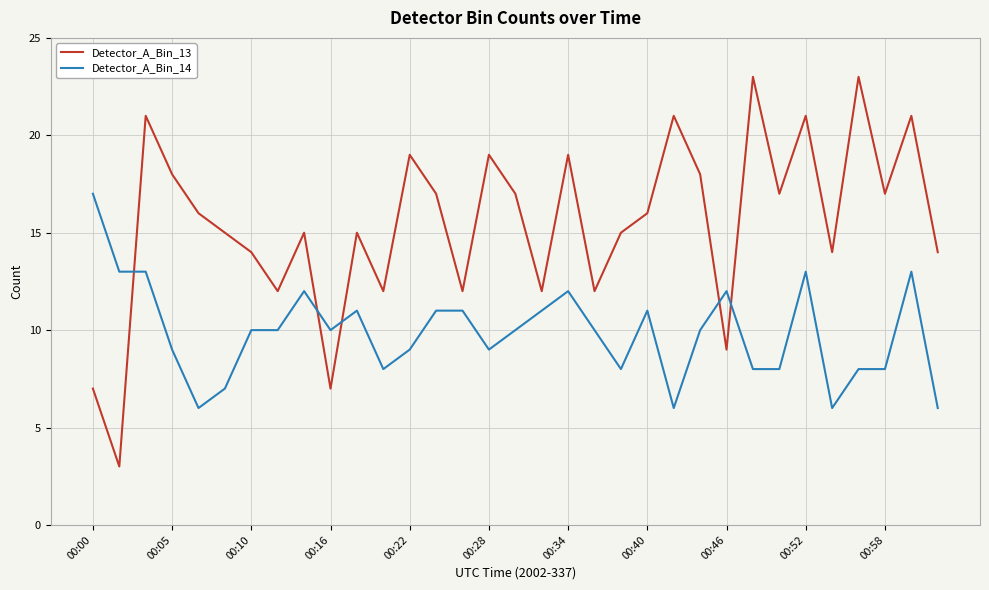

What is the greatest value displayed?

23